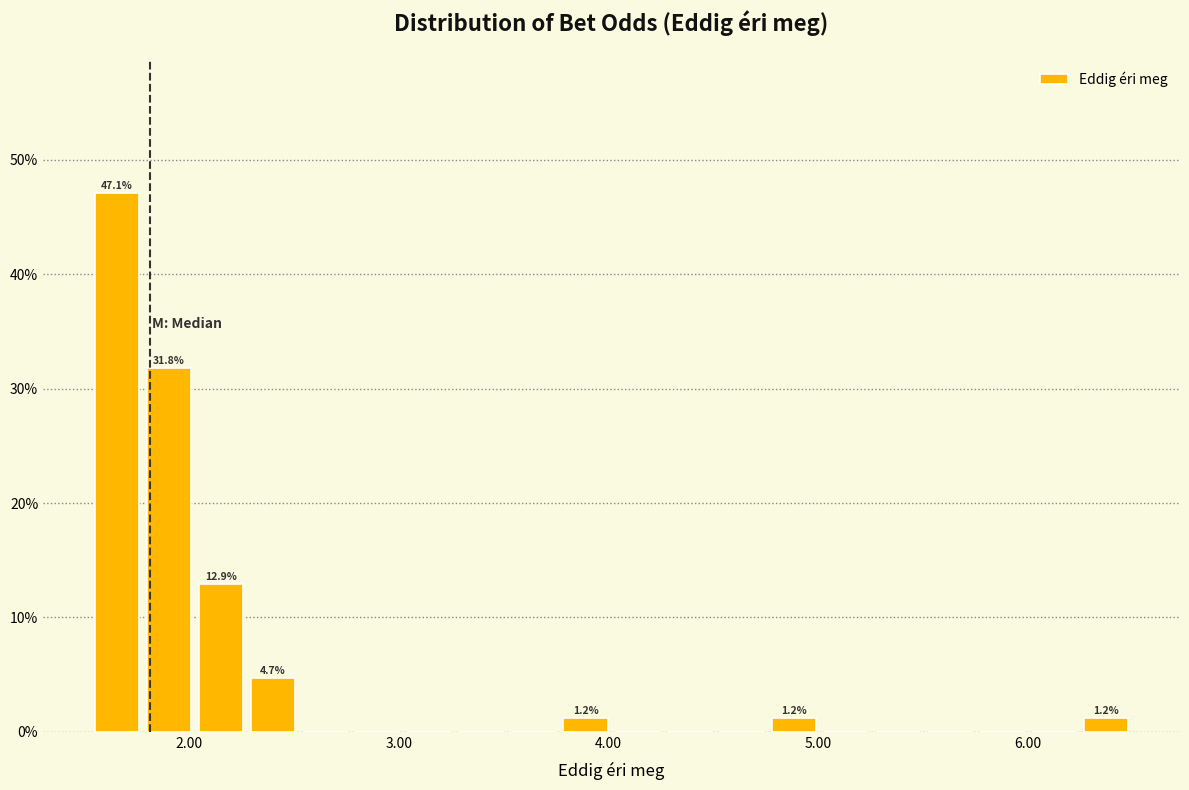

Around what value on the x-axis is the tallest bar? Give the approximate position of its centre, as read against the axis.

1.7